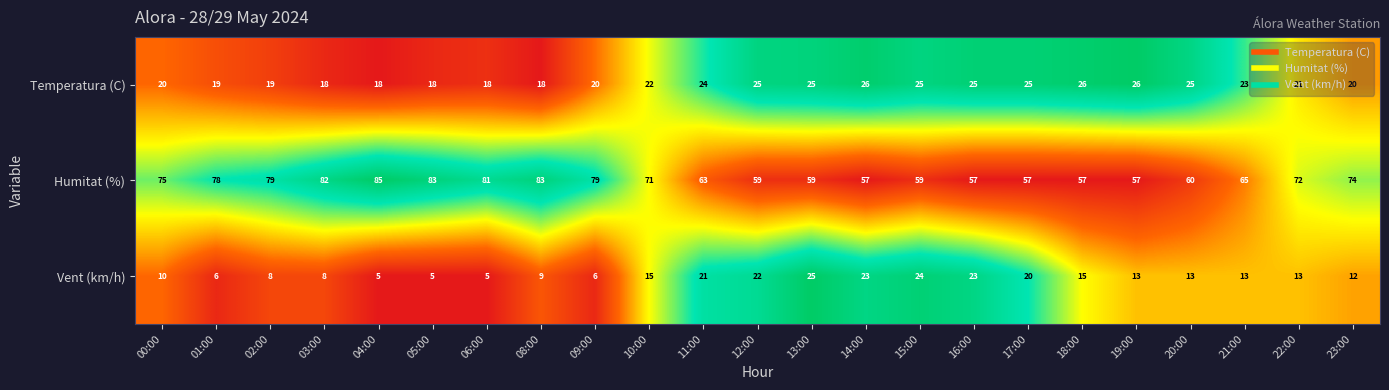

What is the sum of the Vent (km/h) values at 22:00 and 16:00?

36